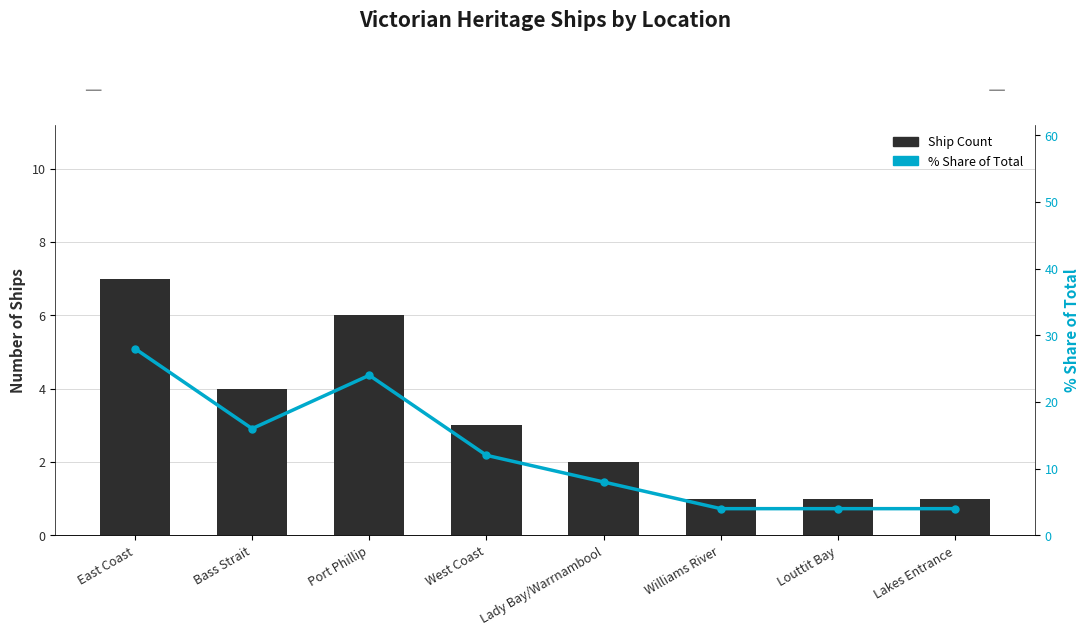

True or false: % Share of Total has a value of 6.6 at Louttit Bay.

False